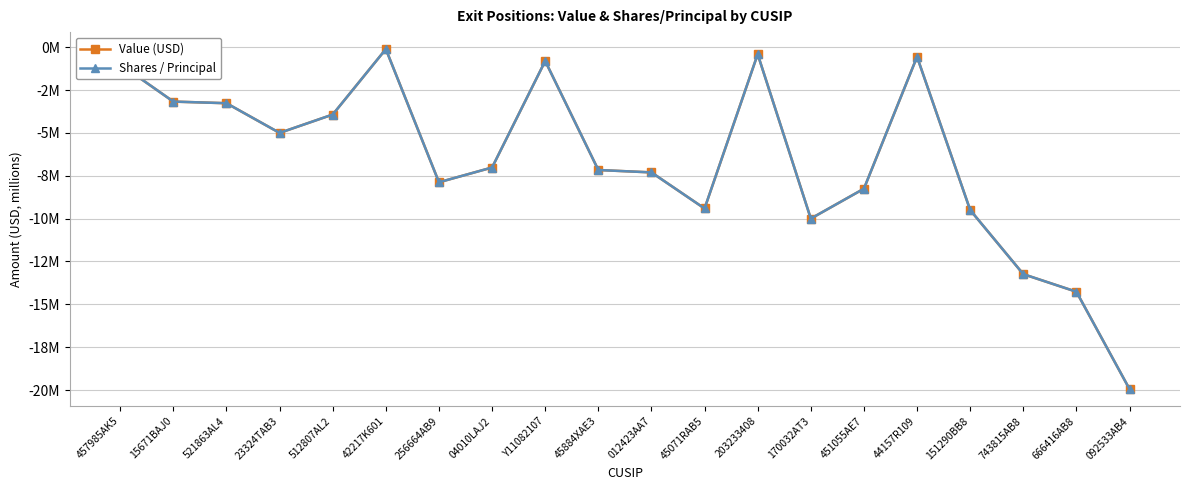

Where is the first local minimum for Shares / Principal?

23324TAB3